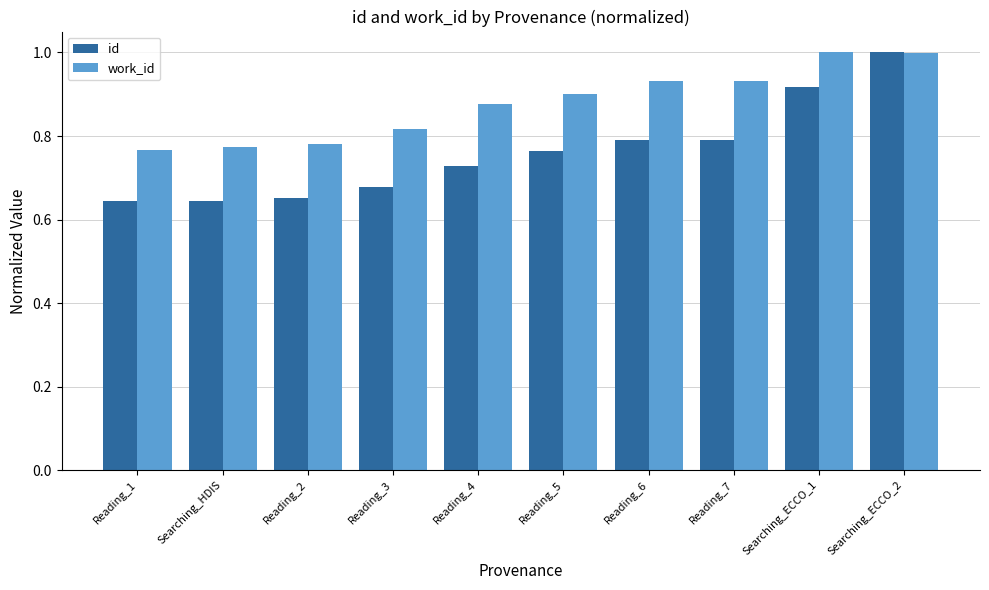

Which series changed the most between Reading_6 and Searching_ECCO_2?

id